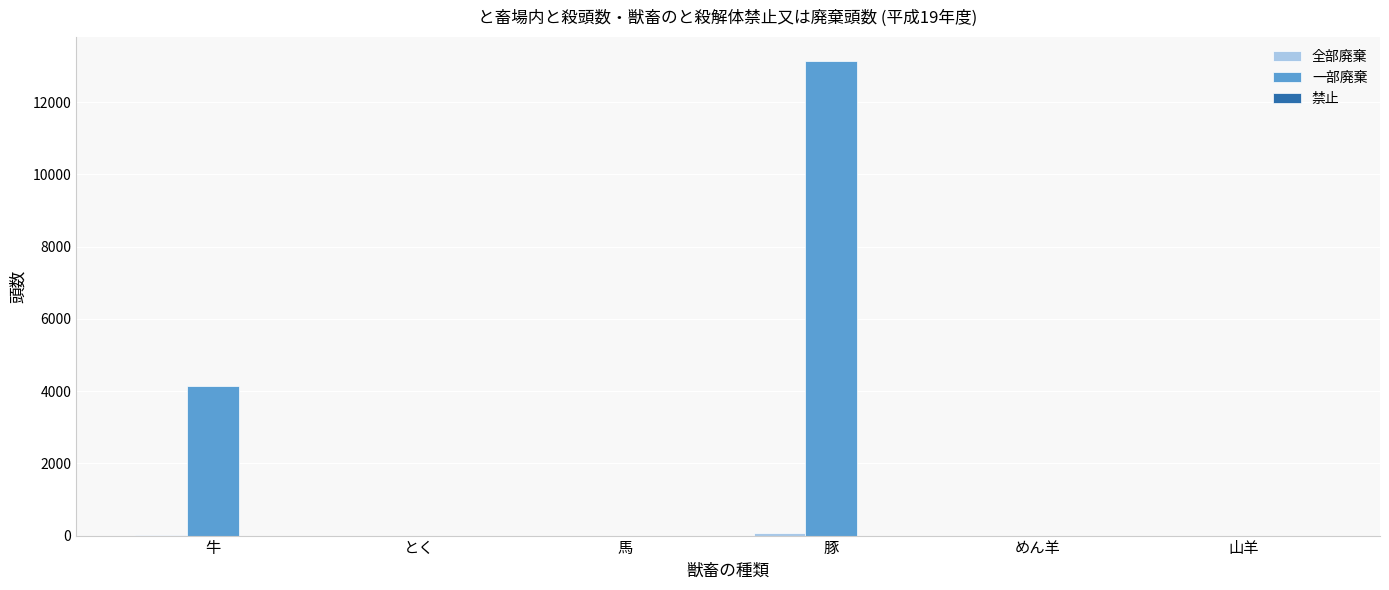

Between 牛 and めん羊, which series saw the biggest shift?

一部廃棄